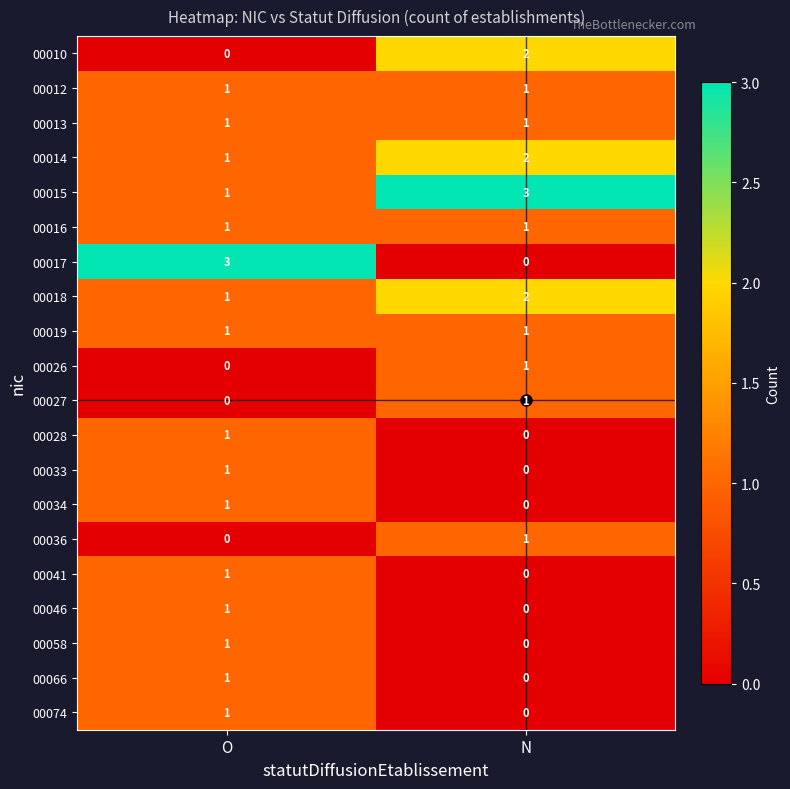

Rank the categories by 00017 value from lowest to highest.

N, O